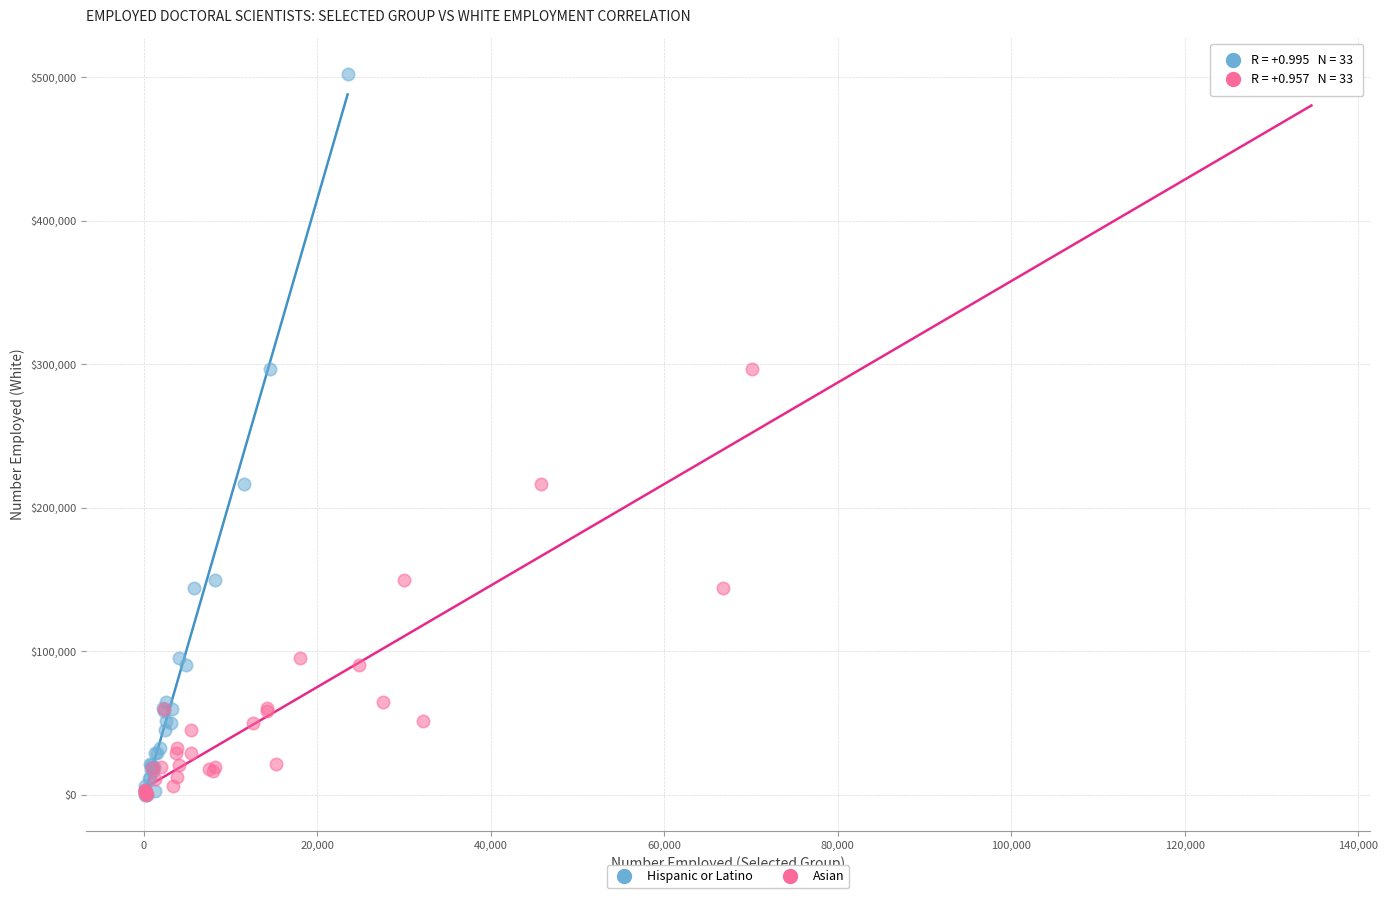

Which series has the widest spread of Y values?

Hispanic or Latino